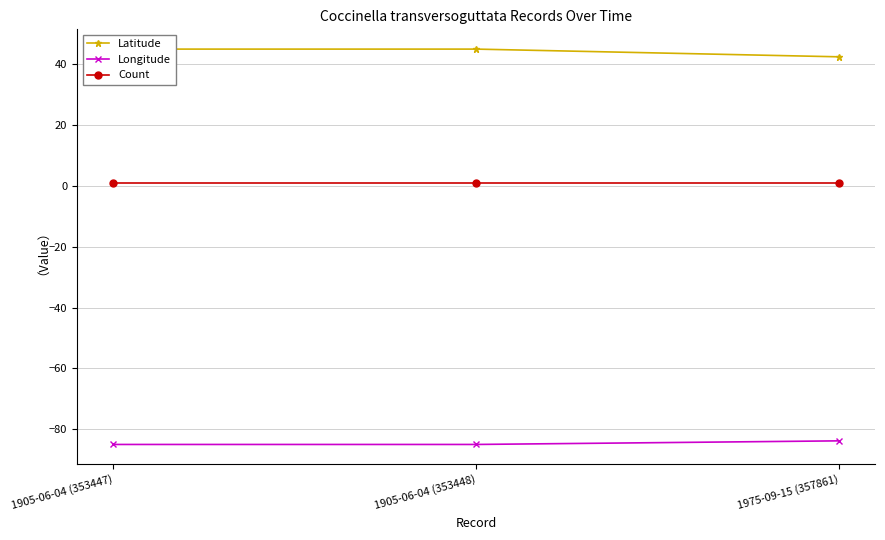

Reading right to left, extract all data points from this chart.

Latitude: 1975-09-15 (357861)=42.3	1905-06-04 (353448)=44.8	1905-06-04 (353447)=44.8
Longitude: 1975-09-15 (357861)=-83.8	1905-06-04 (353448)=-85.0	1905-06-04 (353447)=-85.0
Count: 1975-09-15 (357861)=1.0	1905-06-04 (353448)=1.0	1905-06-04 (353447)=1.0